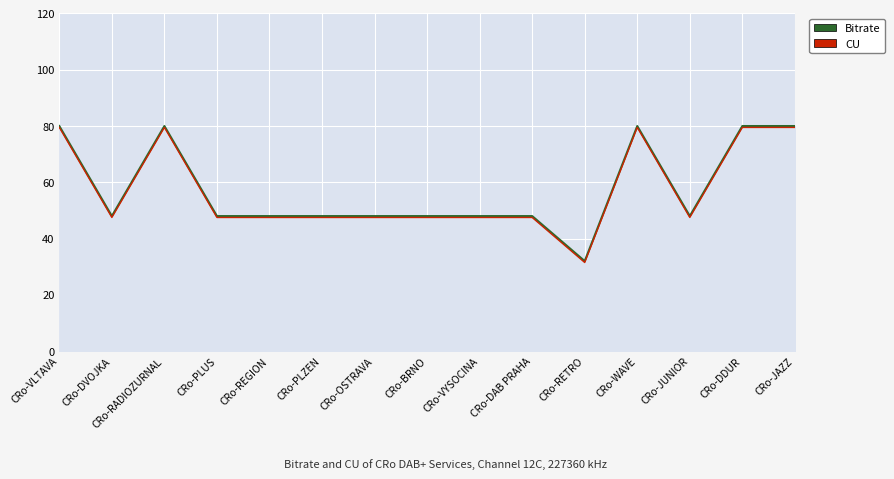

Is the value of CU at CRo-RADIOZURNAL greater than the value of Bitrate at CRo-OSTRAVA?

Yes